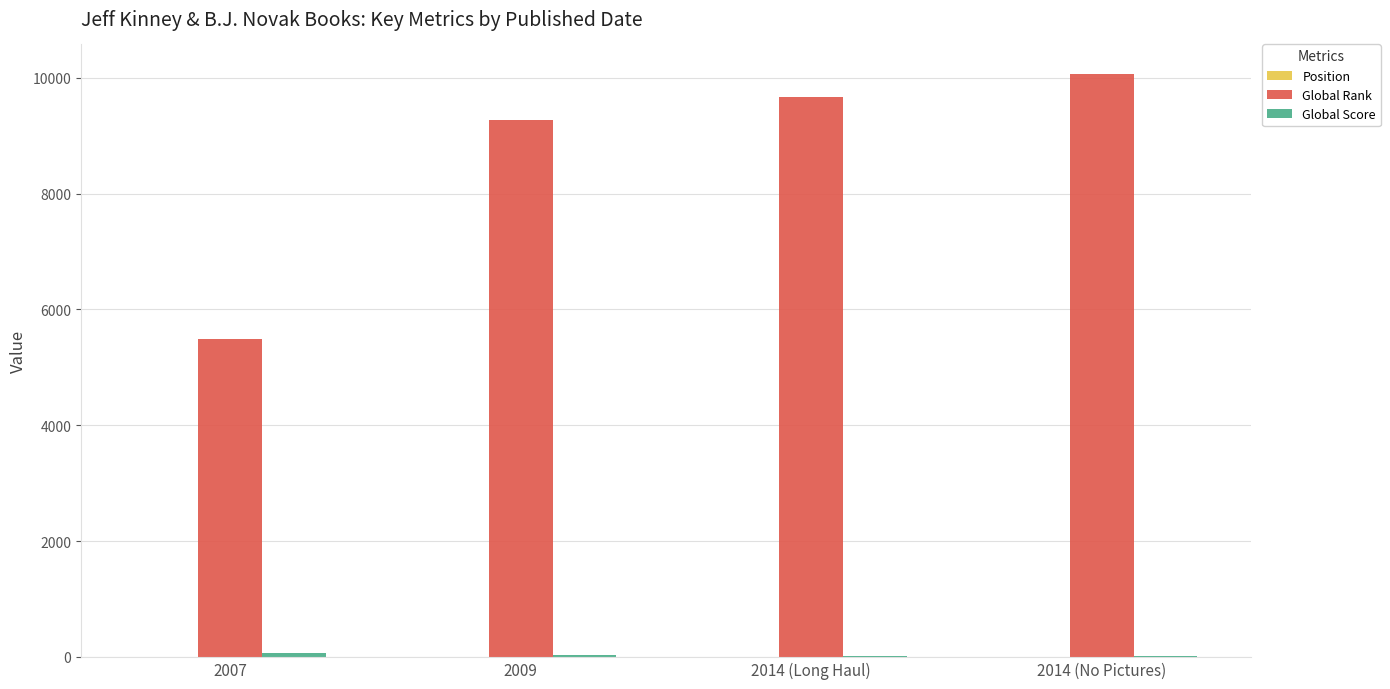

Does the chart contain stacked bars?

No